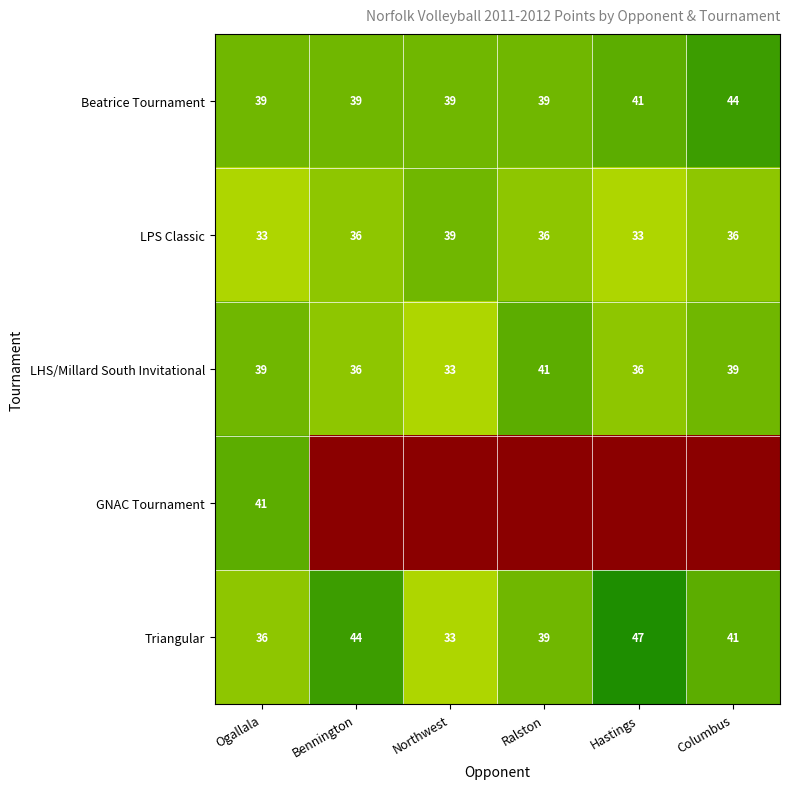

What is the highest value of the Triangular series?

47